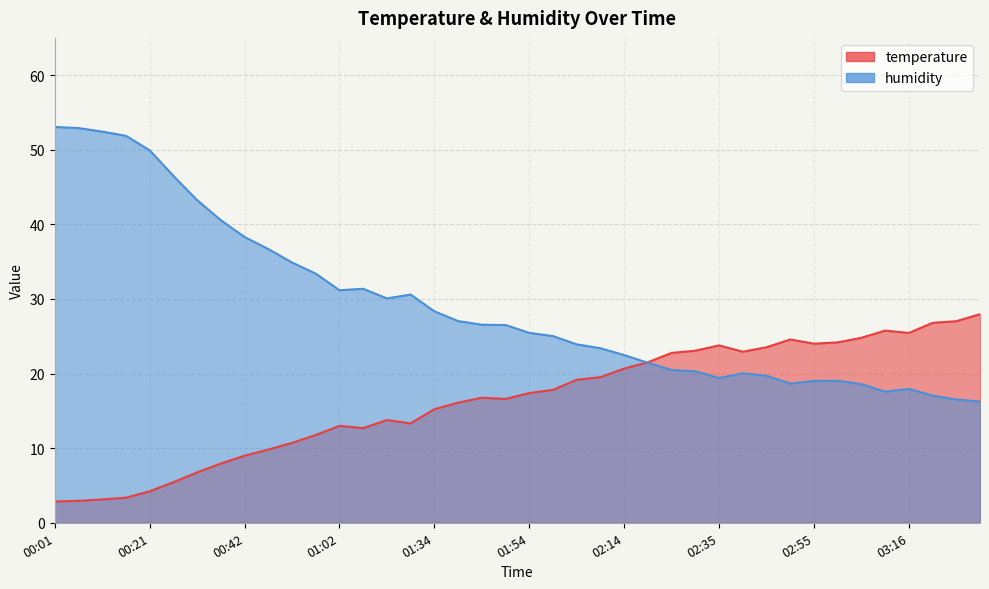

What is the average value of the humidity series?

29.2